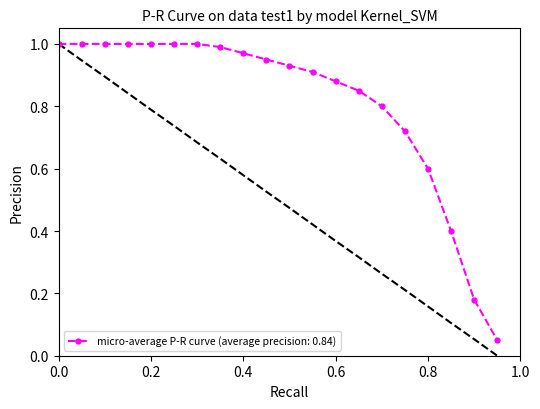

How many series are shown in this chart?

2